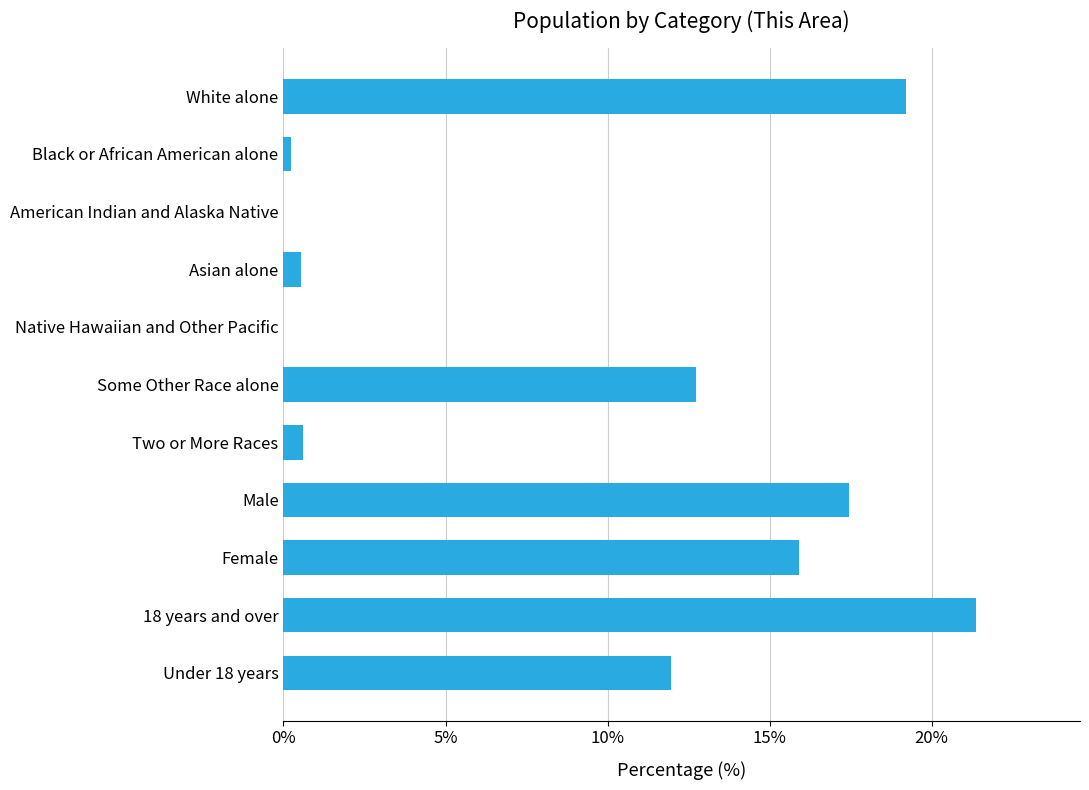

Does the chart contain stacked bars?

No